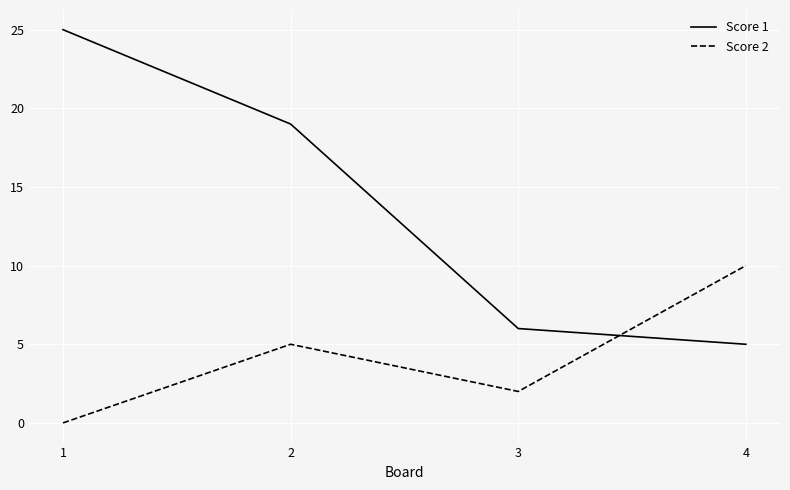

Reading left to right, list all the values displayed in this chart.

Score 1: 25	19	6	5
Score 2: 0	5	2	10